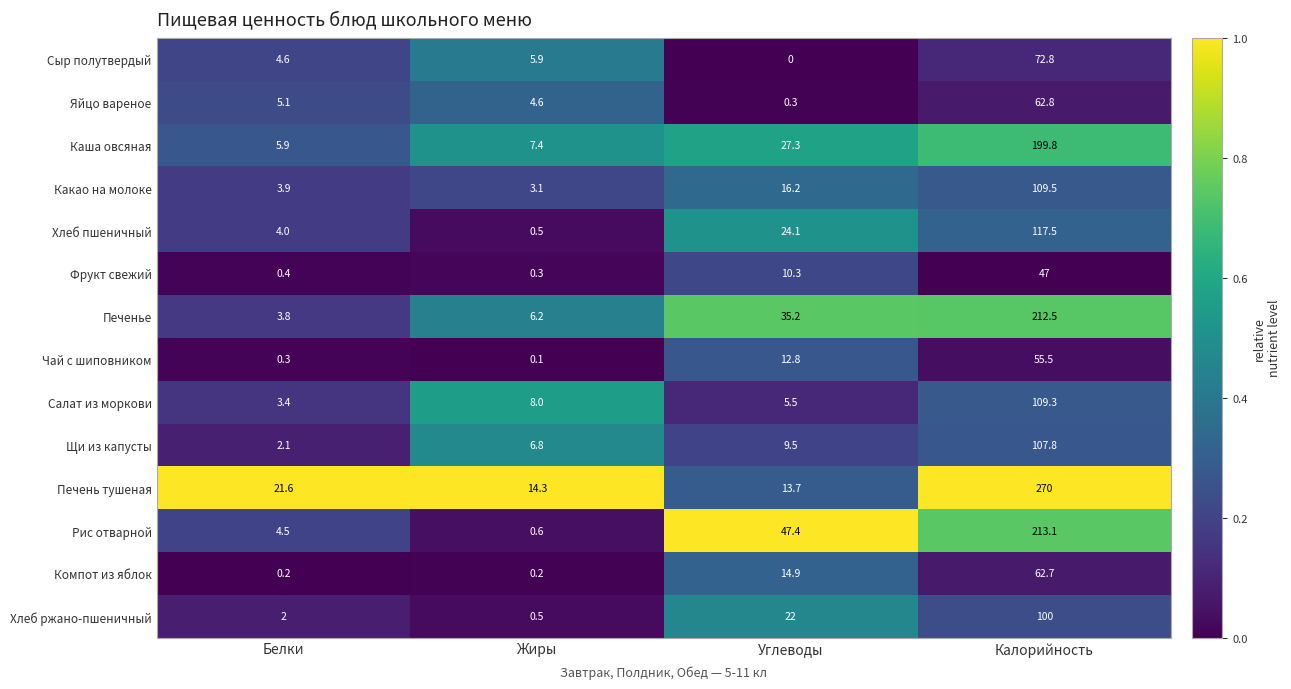

What is the total value across all series at Углеводы?

239.2